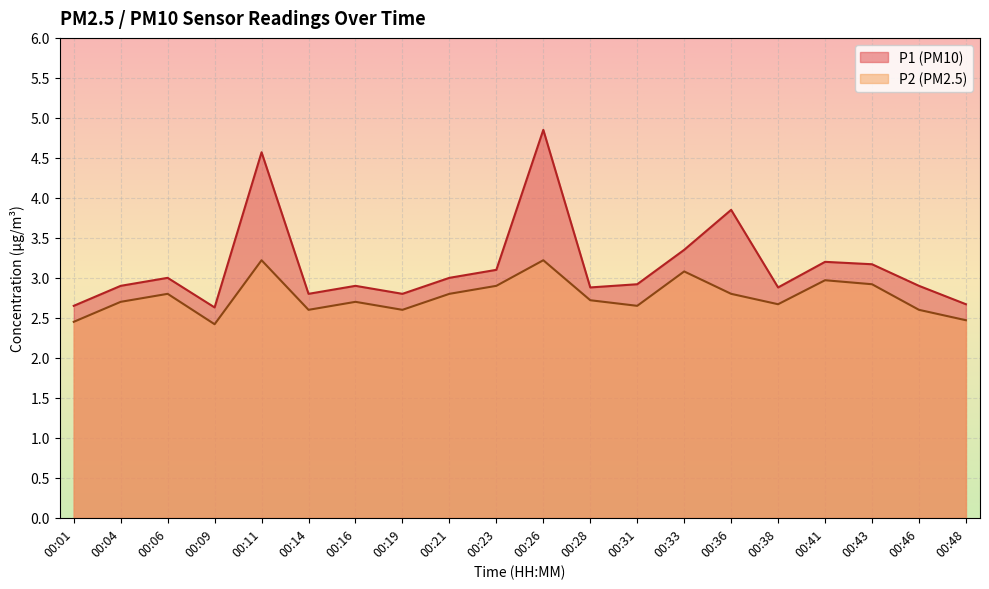

What is the greatest value displayed?

4.8